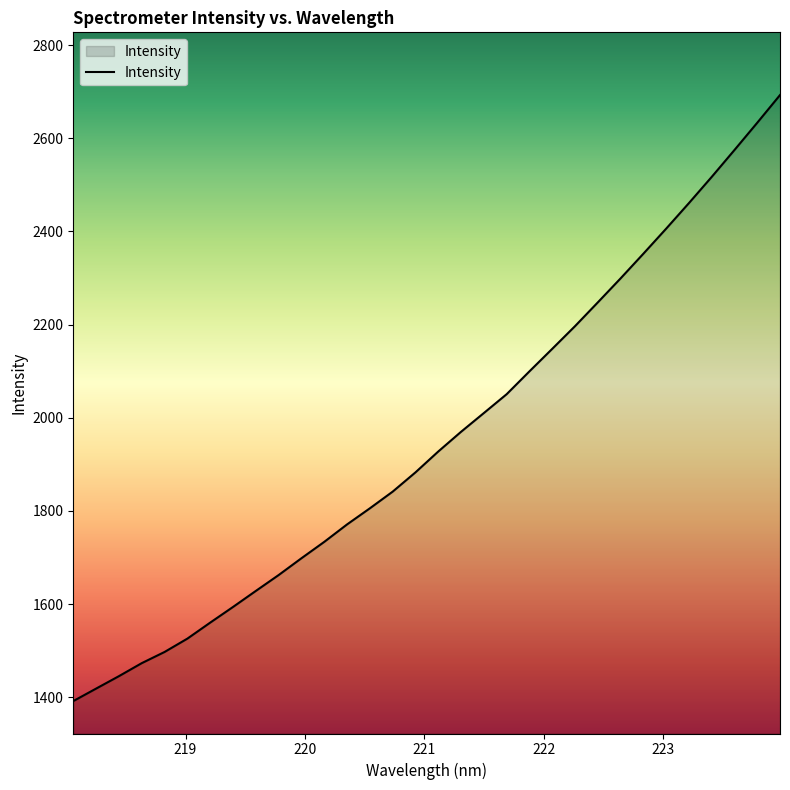

What is the difference between the maximum and minimum values?

1300.8